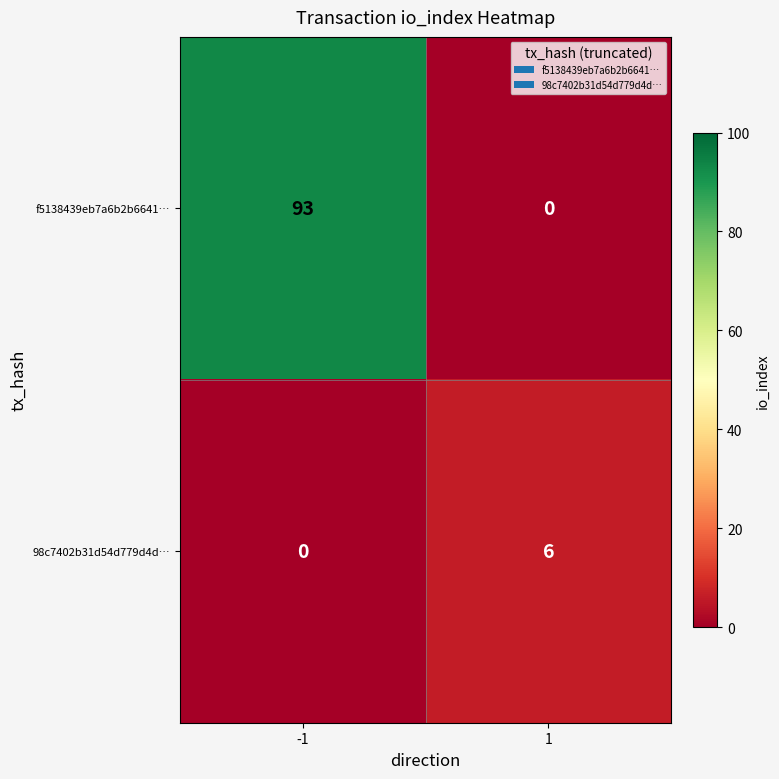

Rank the series at -1 from lowest to highest value.

98c7402b31d54d779d4d…, f5138439eb7a6b2b6641…